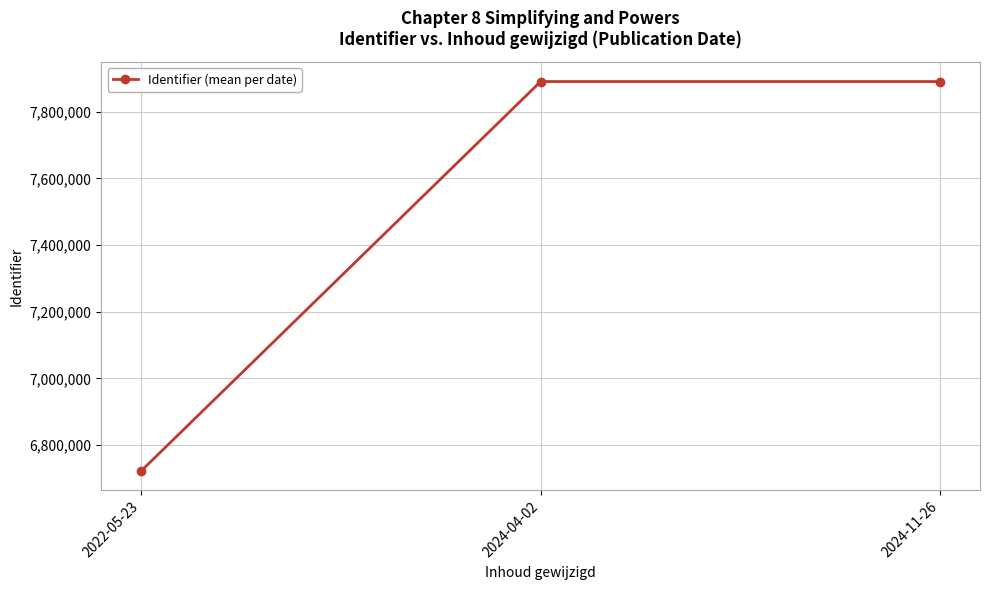

What is the smallest value displayed?

6722533.6